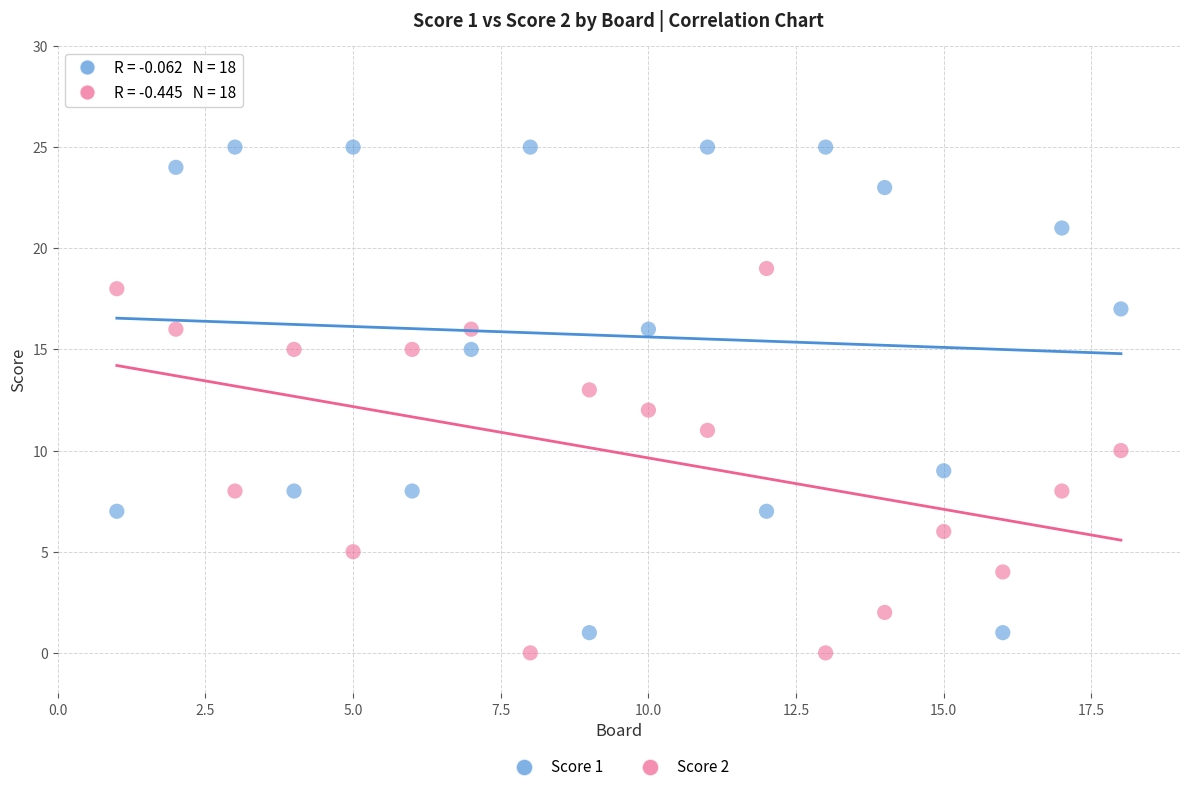

Which series contains the lowest Y value?

Score 2